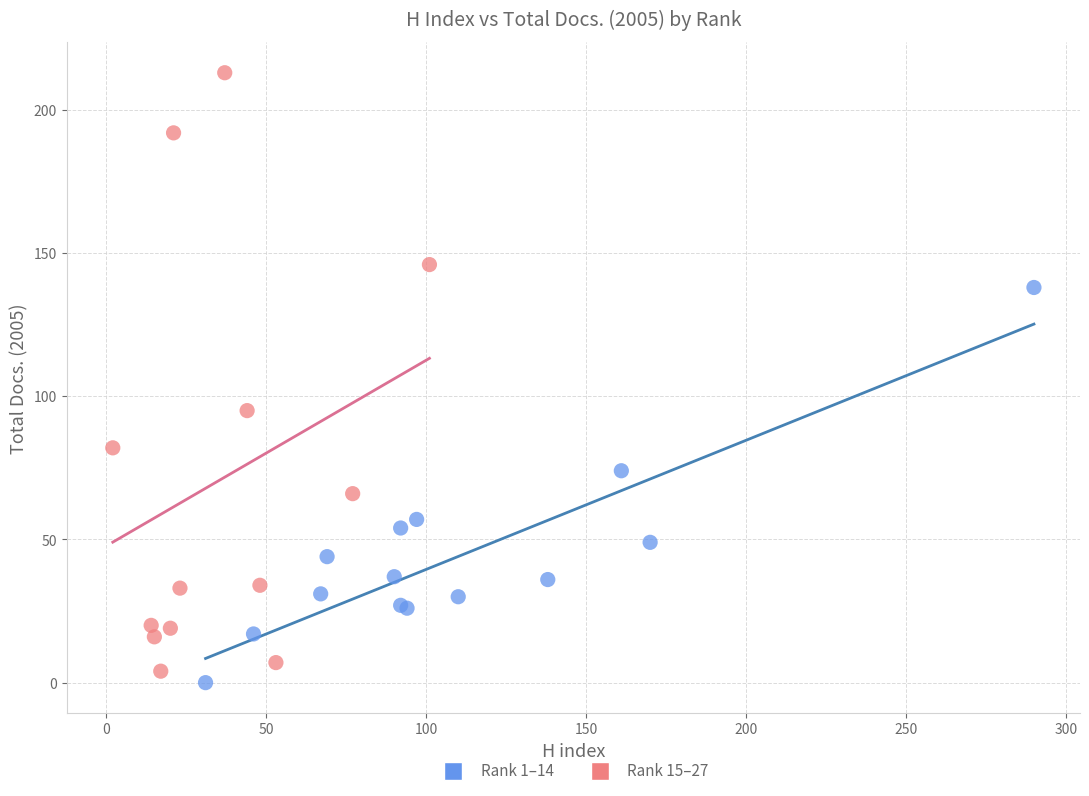

Which series has the largest Y range (max minus min)?

Rank 15–27